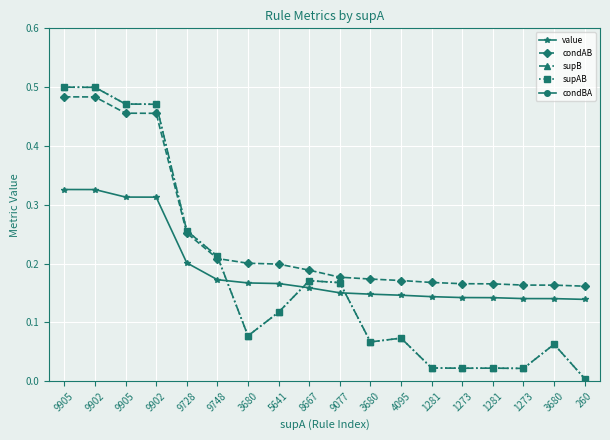

The condAB series shows 0.1 at 3680. True or false?

False